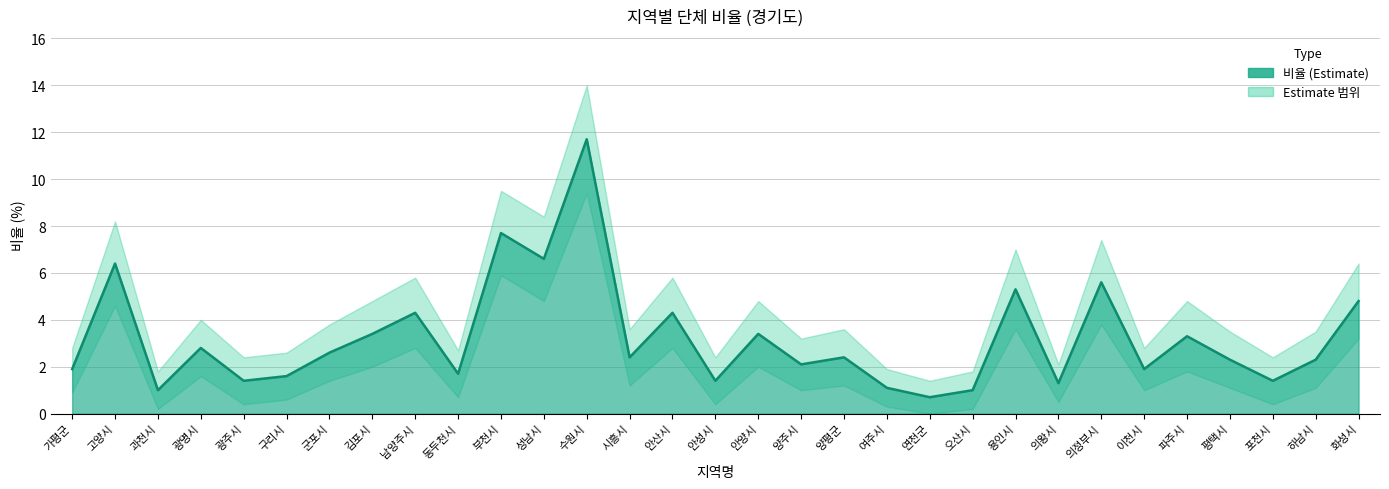

At 시흥시, list the series in order from smallest to largest.

하한, 비율, 상한